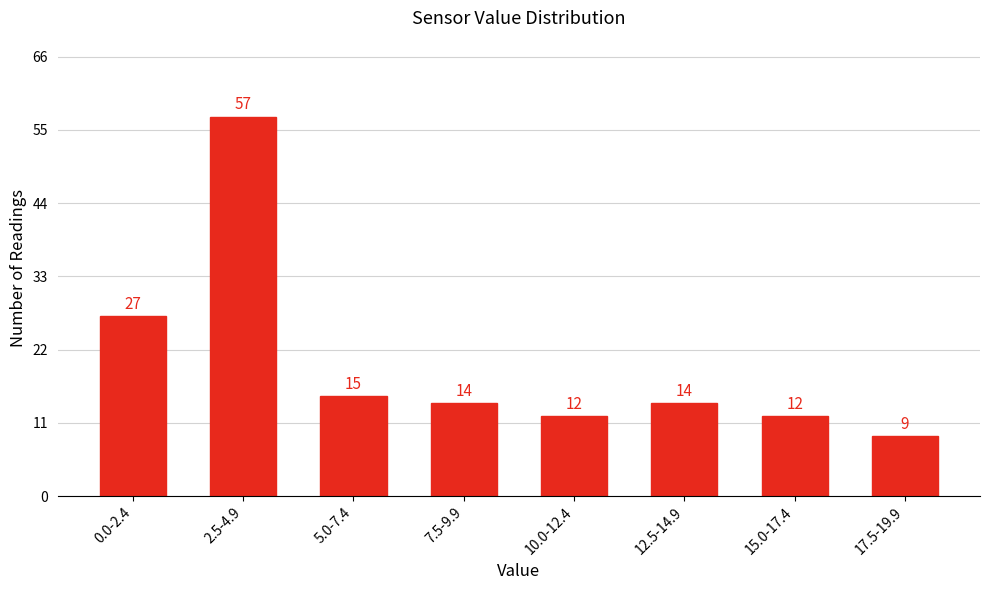

Reading right to left, transcribe all the data shown in this chart.

9	12	14	12	14	15	57	27